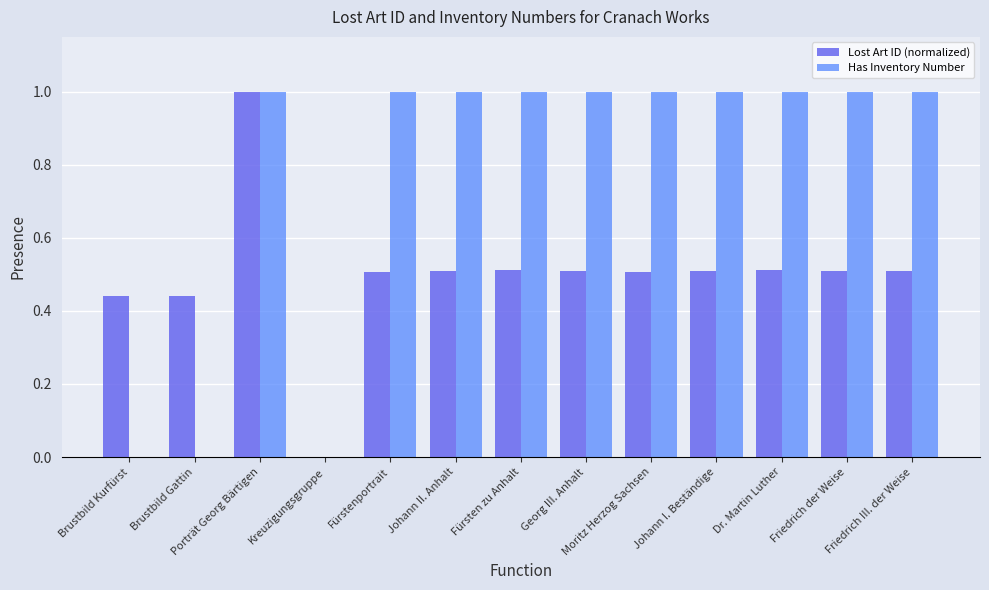

The Lost Art ID (normalized) series shows 0.4 at Porträt Georg Bärtigen. True or false?

False